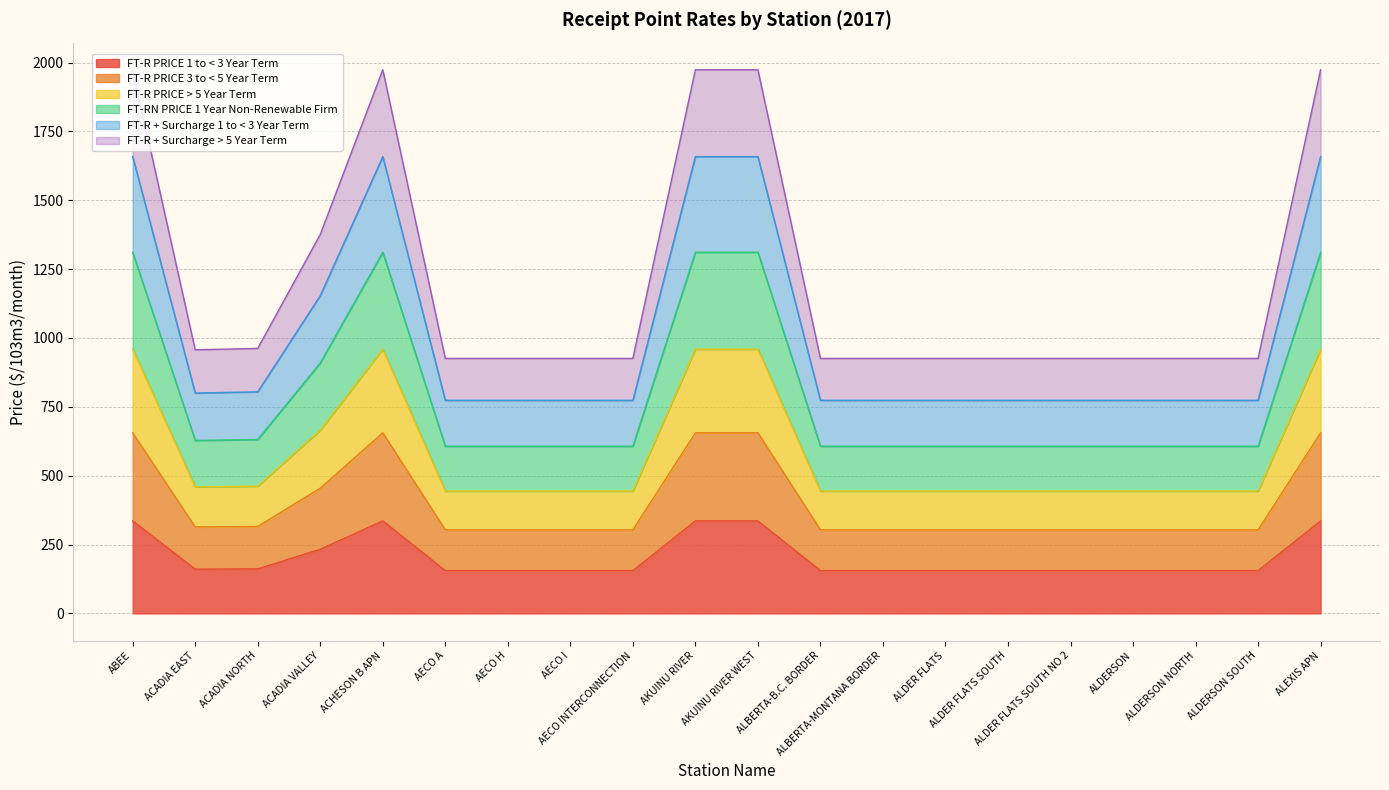

What position from the left is ALBERTA-B.C. BORDER?

12